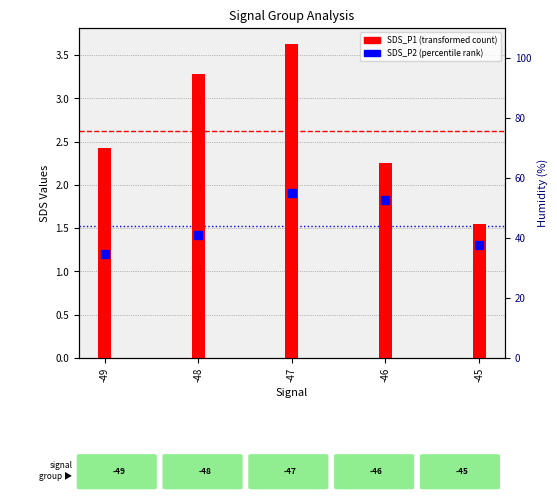

Is the value of SDS_P2 (percentile rank within sample) at -47 greater than the value of SDS_P1 (transformed count) at -47?

No